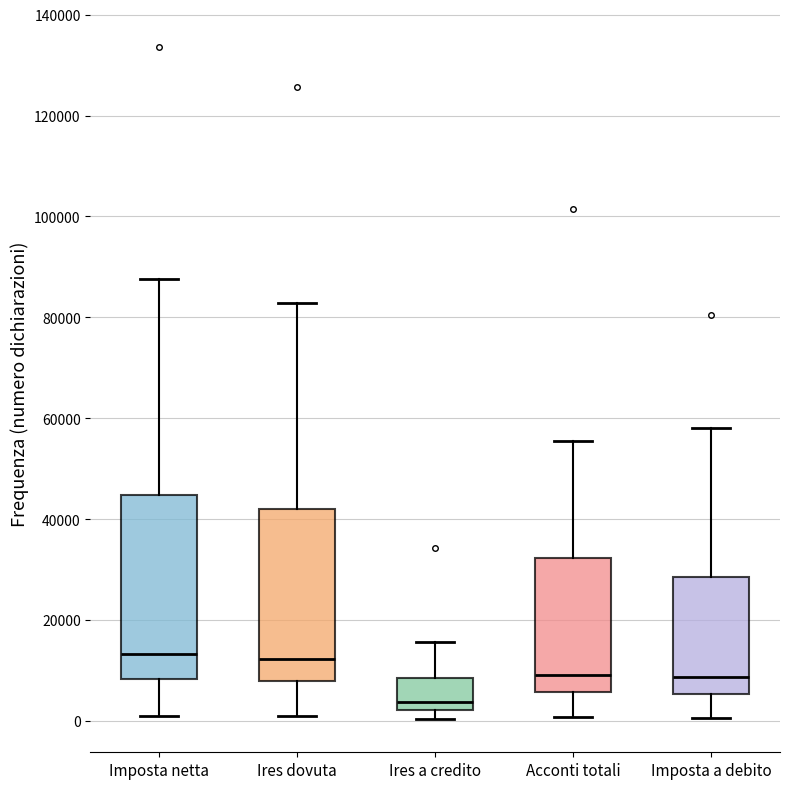

Comparing the boxes themselves (not the whiskers), which one is the tallest?

Imposta netta